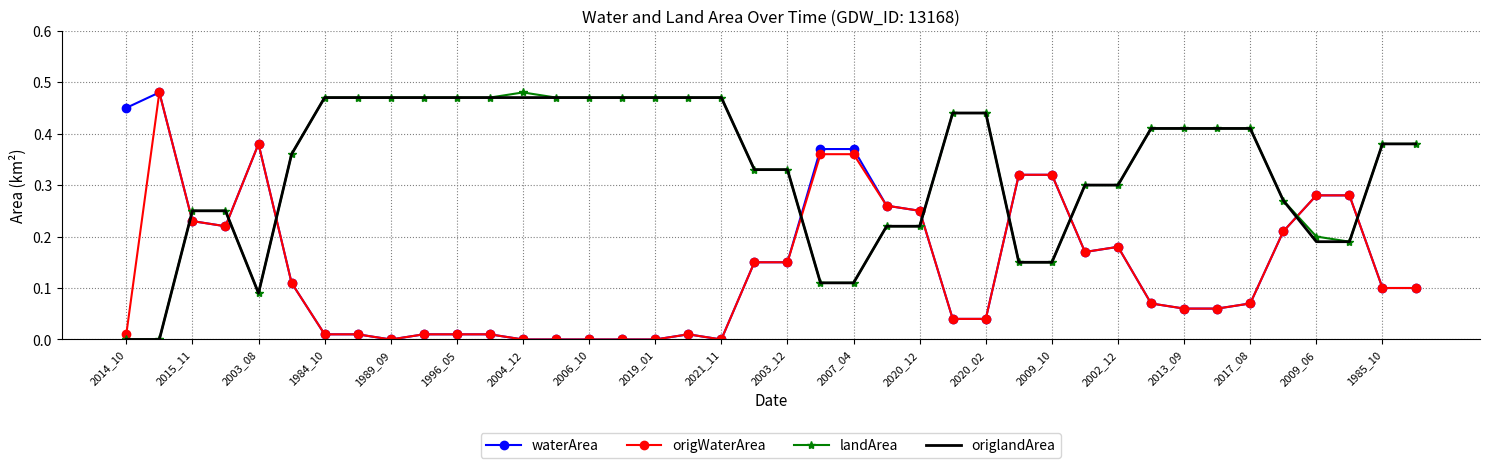

Which series ends up on top after the final intersection of origlandArea and waterArea?

origlandArea